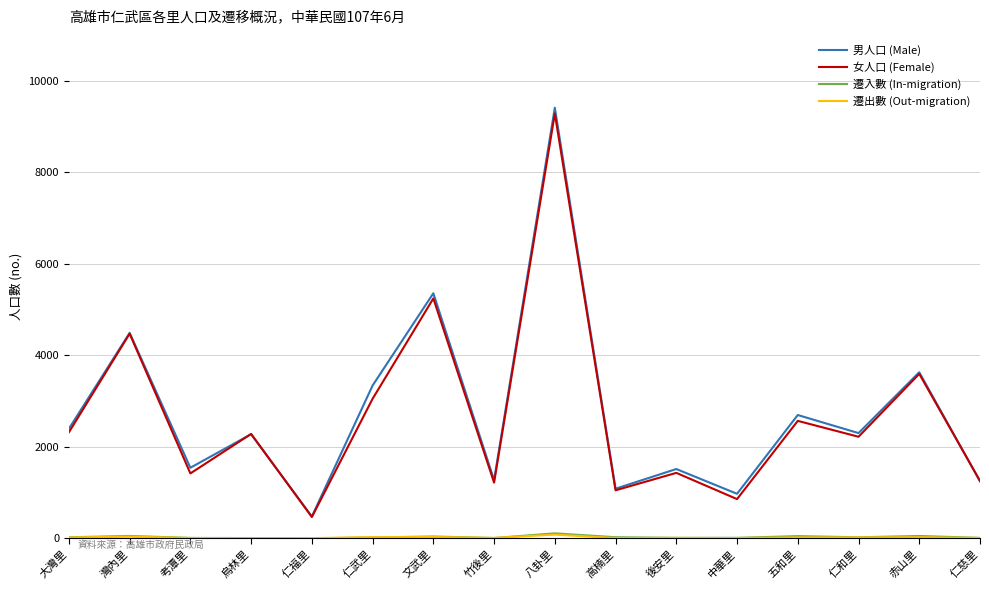

How many lines are shown in the chart?

4